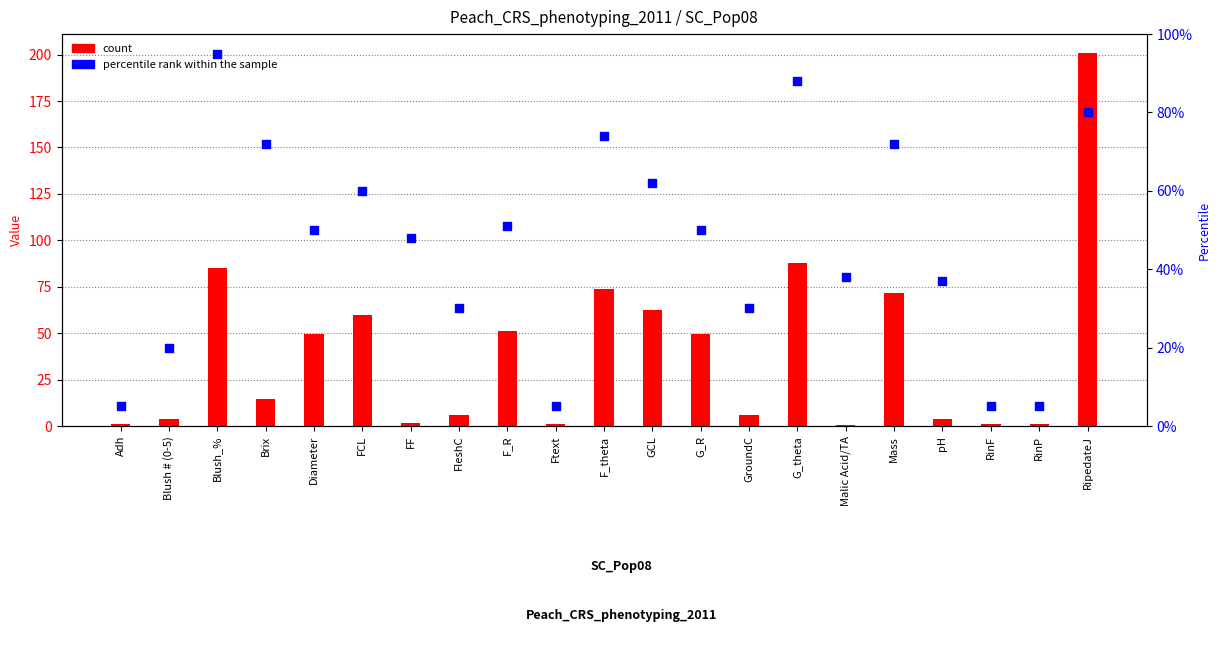

At which category is the sum across all series the highest?

RipedateJ